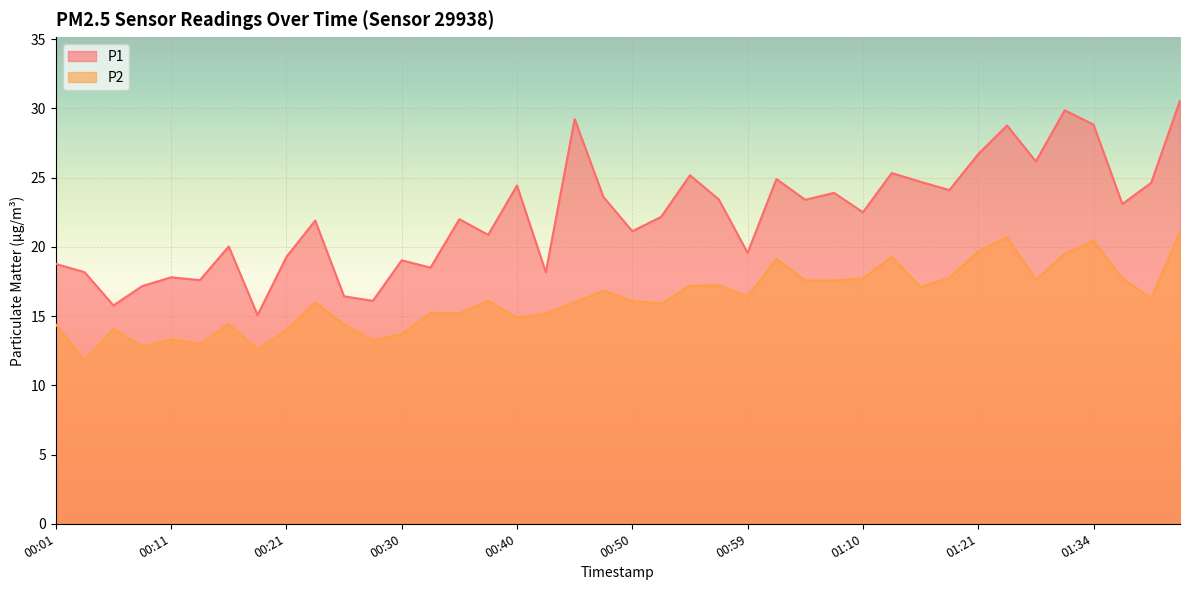

List the series in order of their overall mean, lowest first.

P2, P1